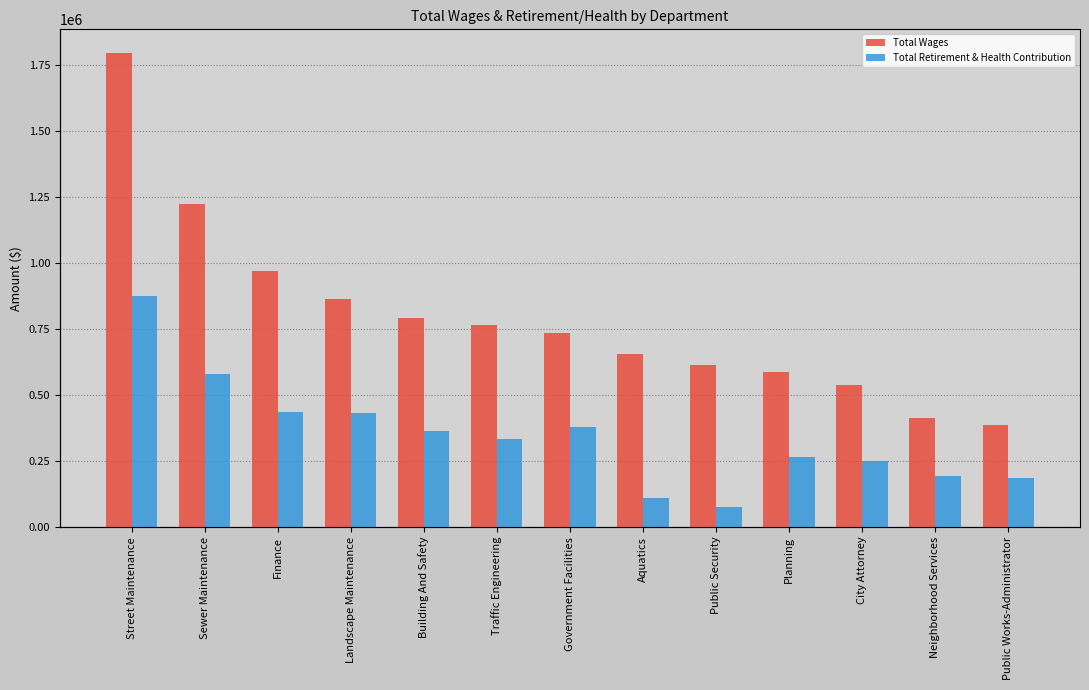

What is the value of the Total Wages bar at the 12th from the left?

412578